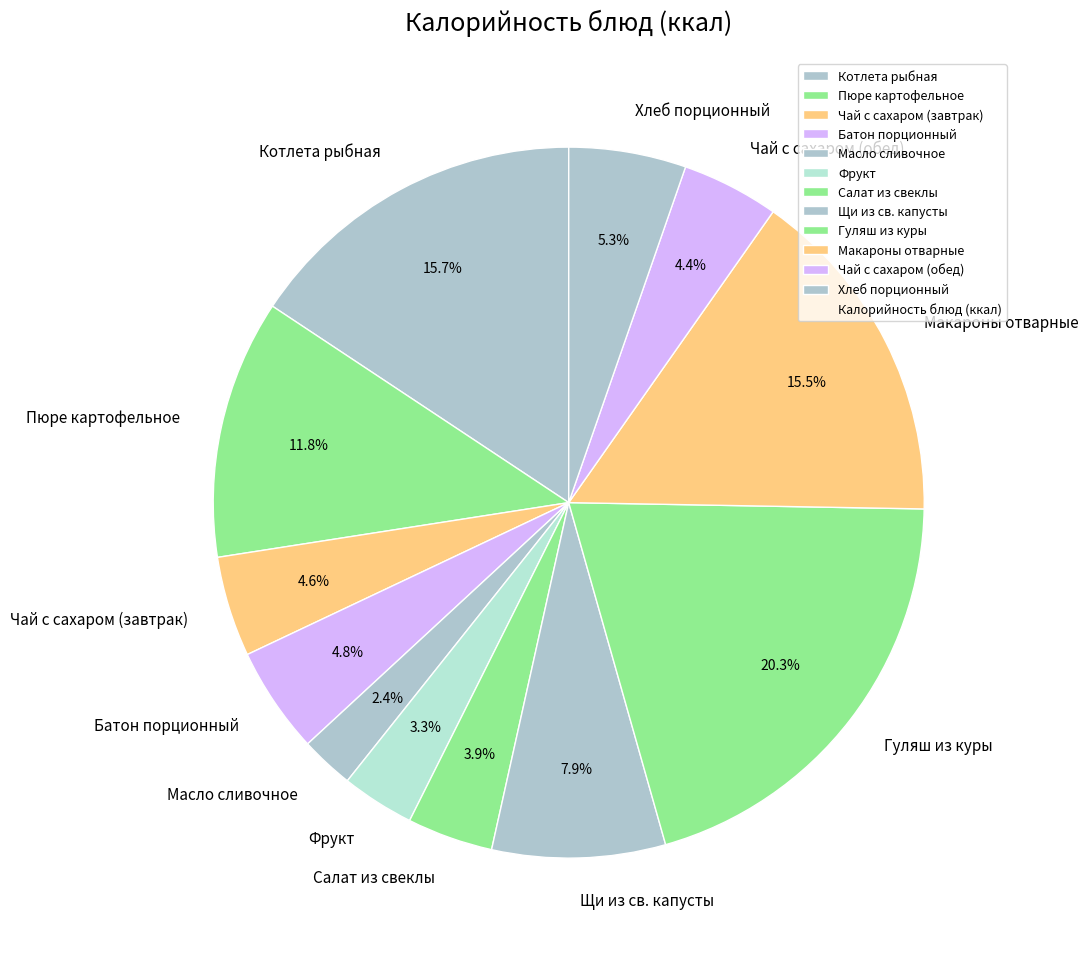

Is it true that Макароны отварные is 30% of the pie?

False